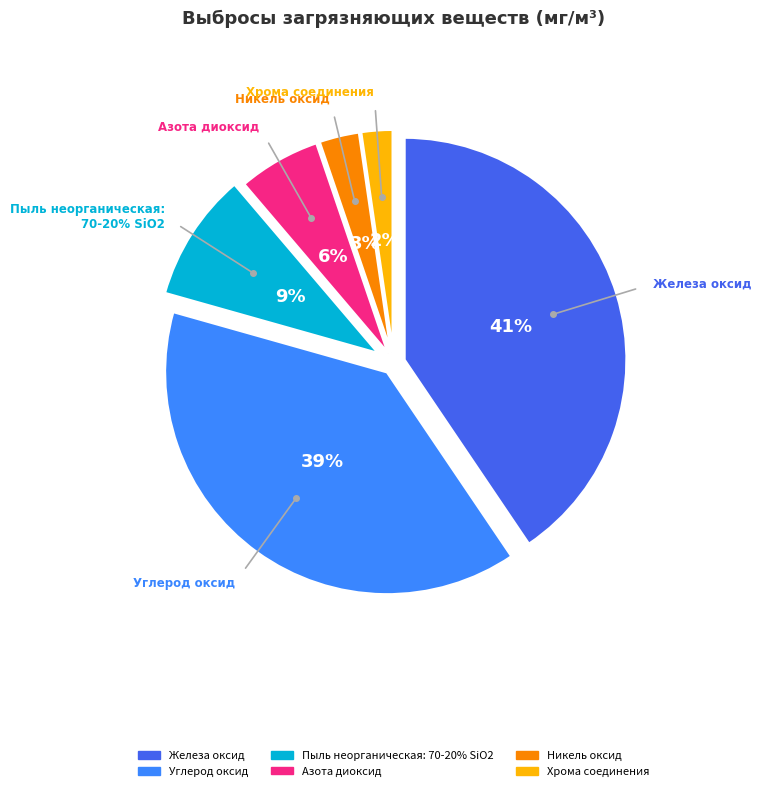

Is it true that Азота диоксид is 6% of the pie?

True